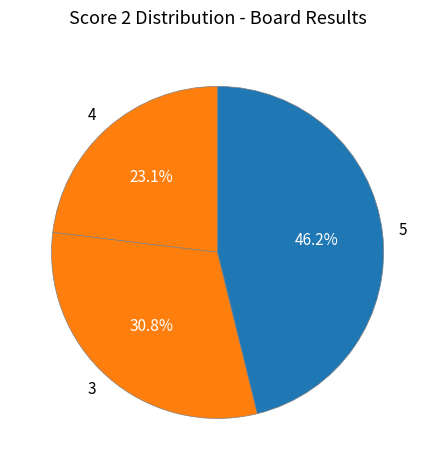

To the nearest percent, what percentage of the pie is 5?

46%